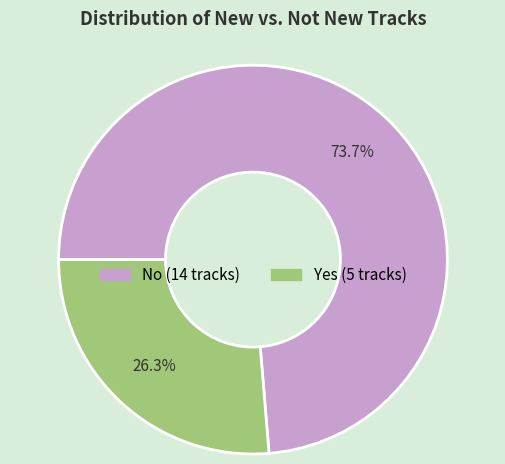

Combined, what portion of the pie is No and Yes?

100.0%